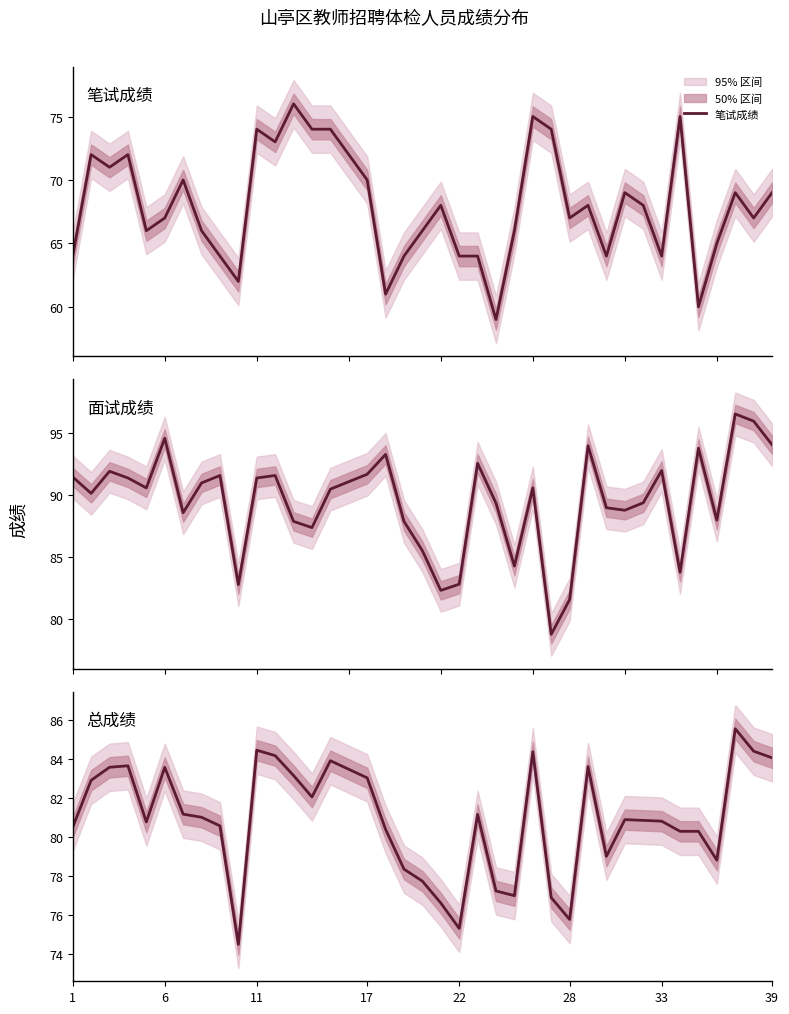

Rank the series by their average value, from lowest to highest.

笔试成绩, 总成绩, 面试成绩